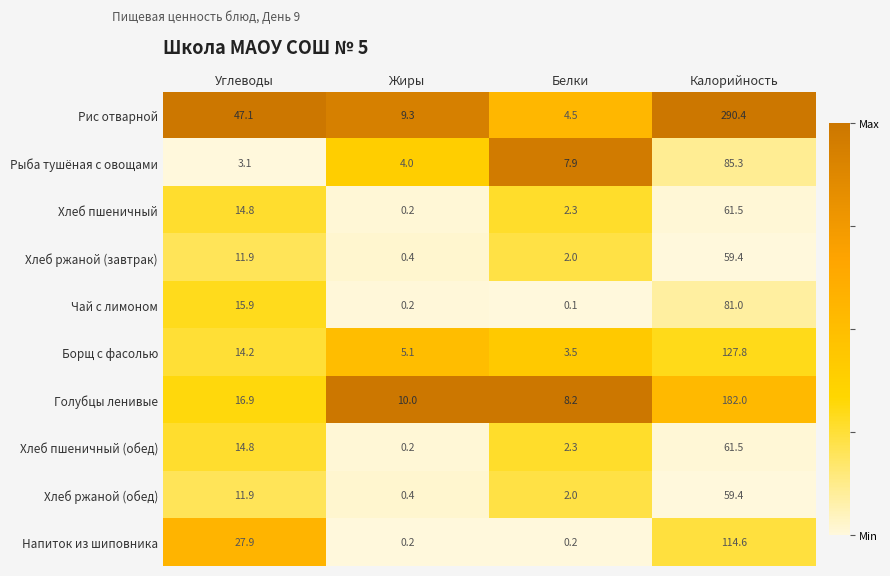

At which category is the sum across all series the highest?

Калорийность